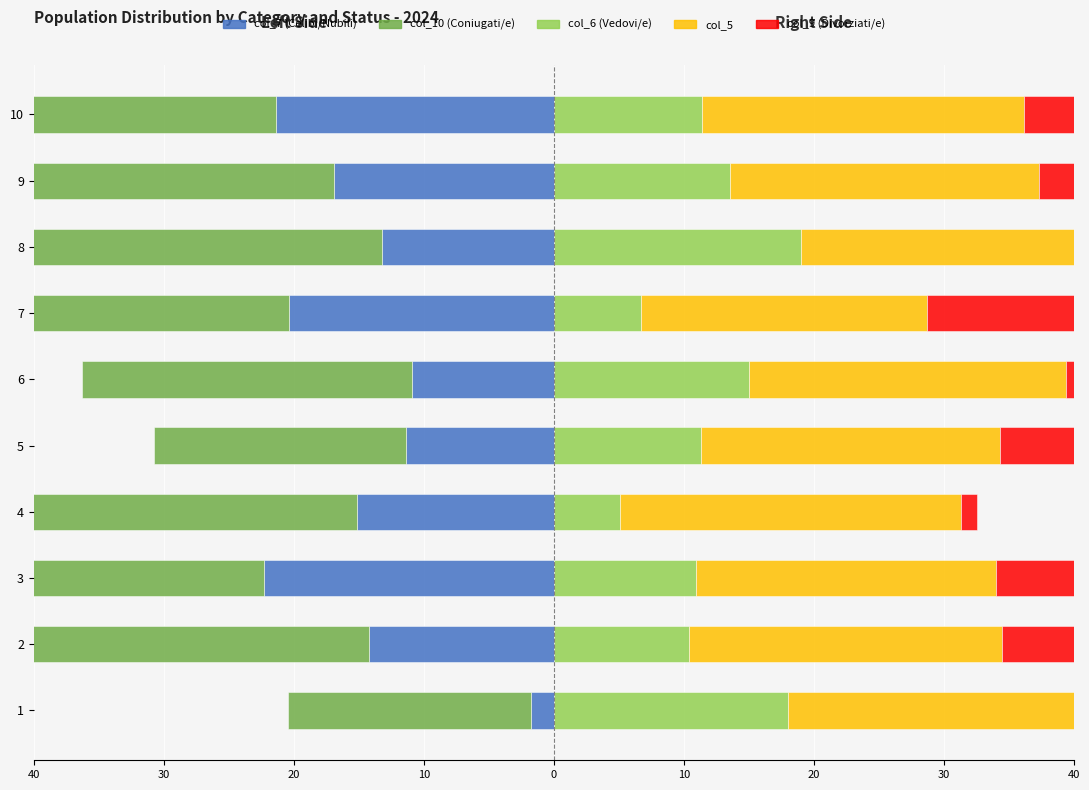

Which category has the lowest value in the col_10 series?

4